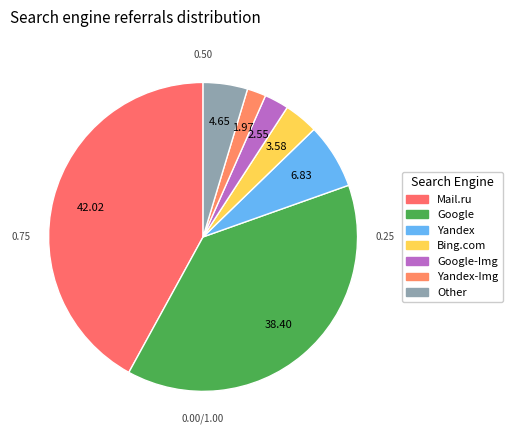

How many slices are in this pie chart?

7